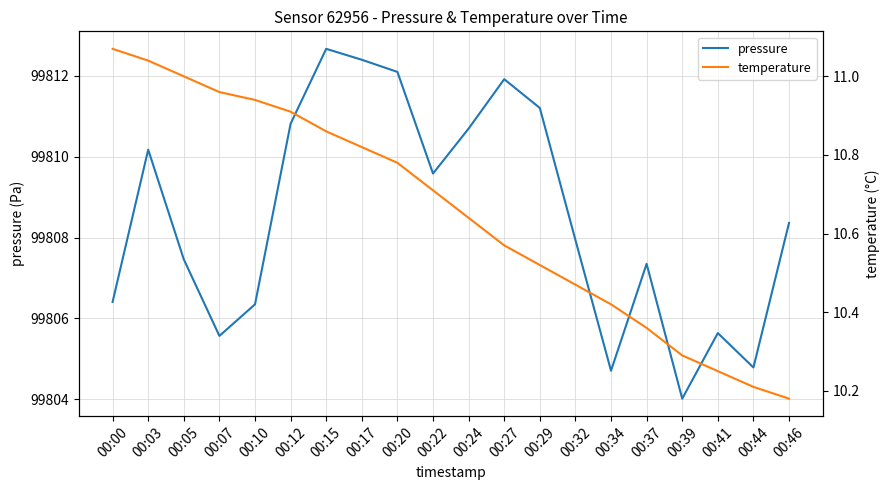

What is the total value across all series at 00:10?

99817.3